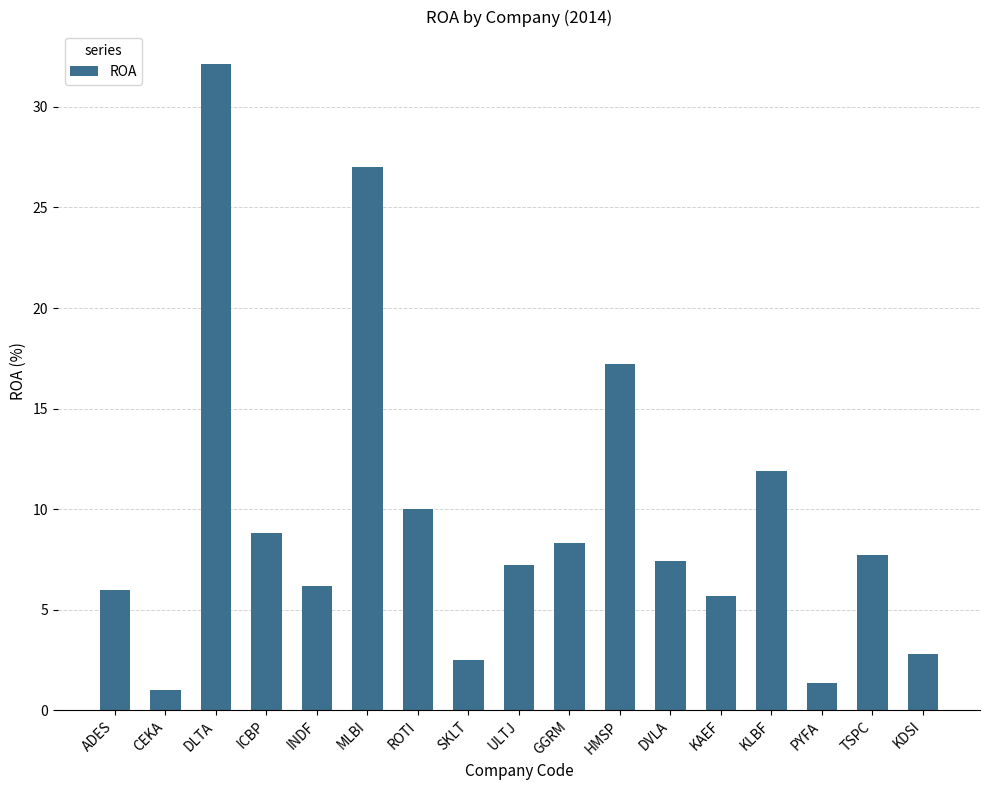

How many values are below 7?

7